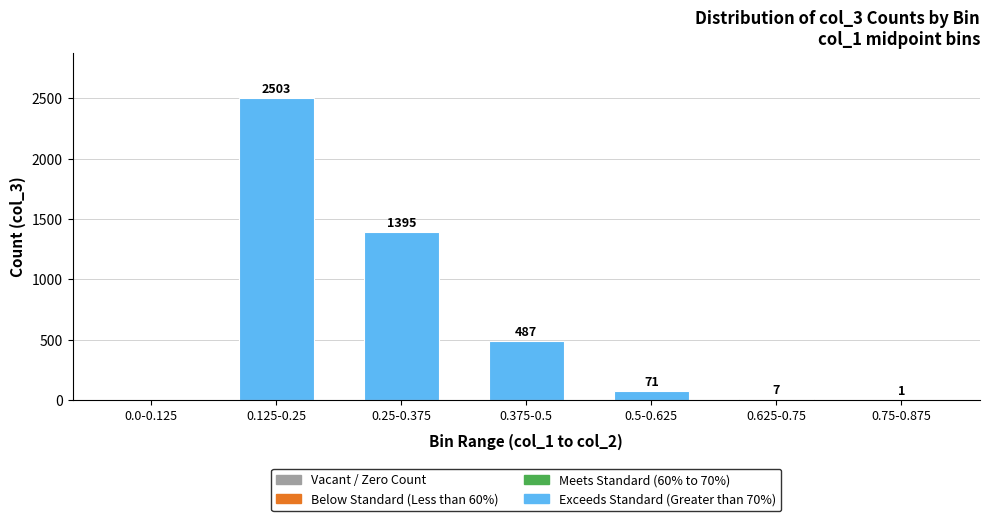

Which label corresponds to the largest value in the chart?

0.125-0.25